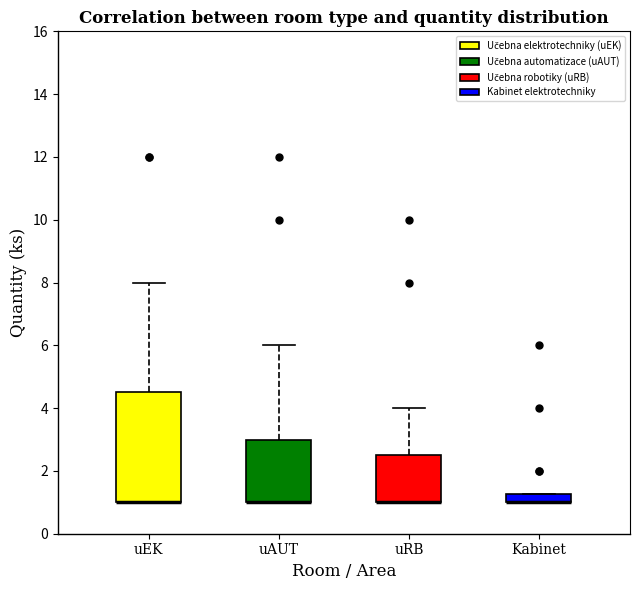

Where does the upper whisker of the box for uAUT end on the y-axis? The values are not printed on the chart, so give them approximately, as read against the axis.

6.0